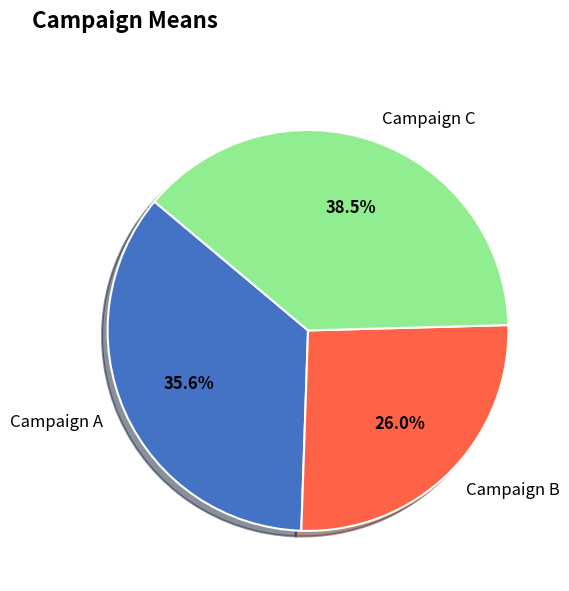

Is it true that Campaign B is 26% of the pie?

True